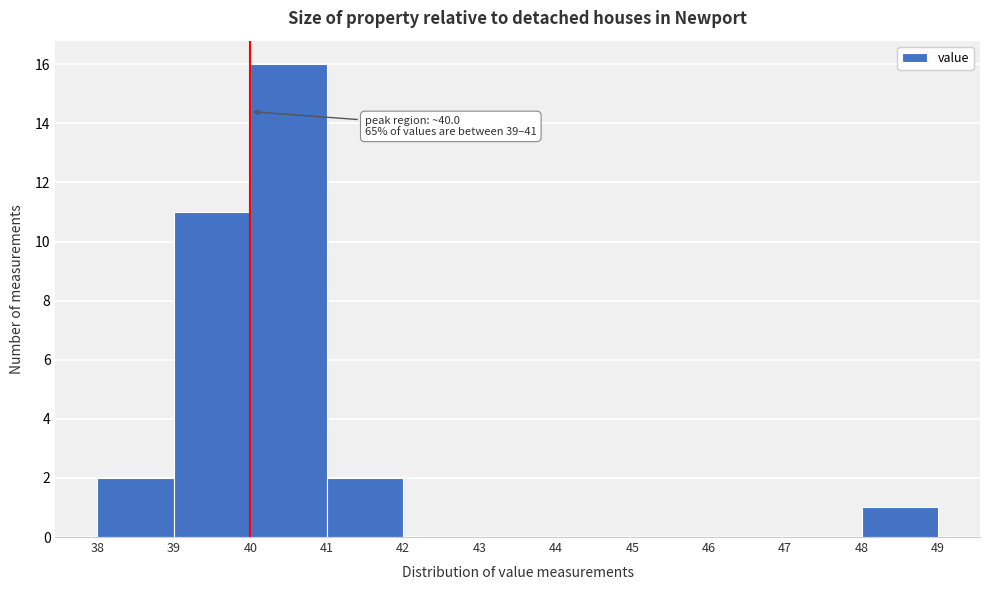

Over which range of the x-axis is the bar tallest?

40 to 41